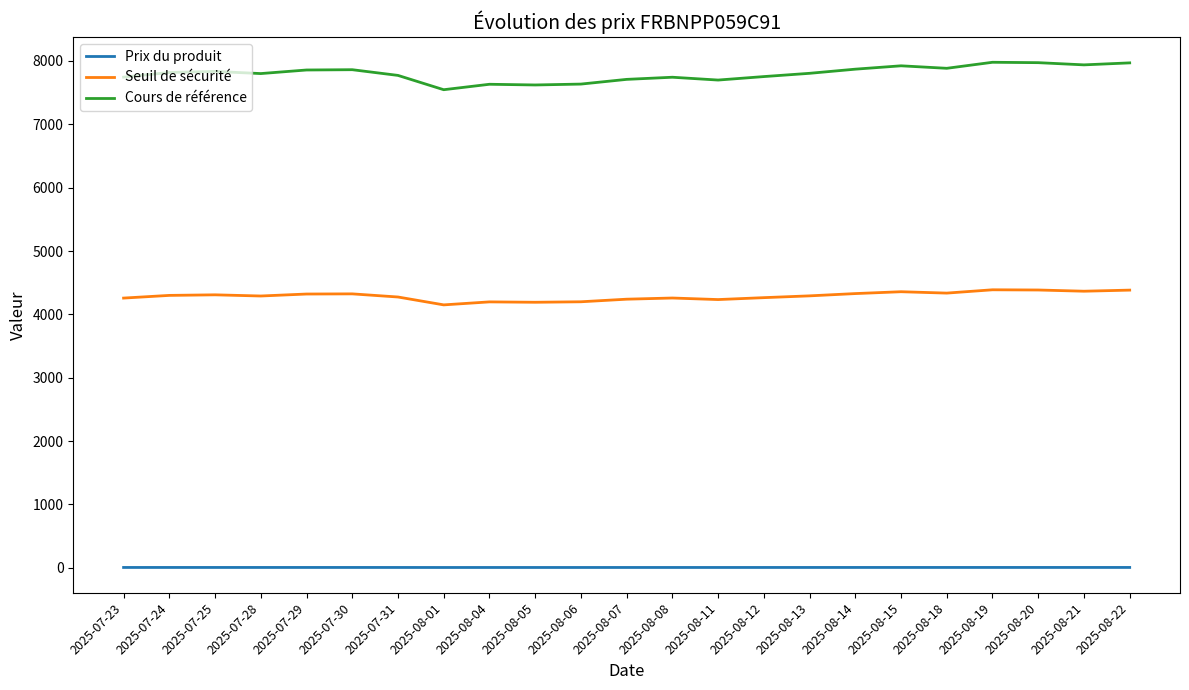

Rank the series at 2025-08-11 from highest to lowest value.

Cours de référence, Seuil de sécurité, Prix du produit